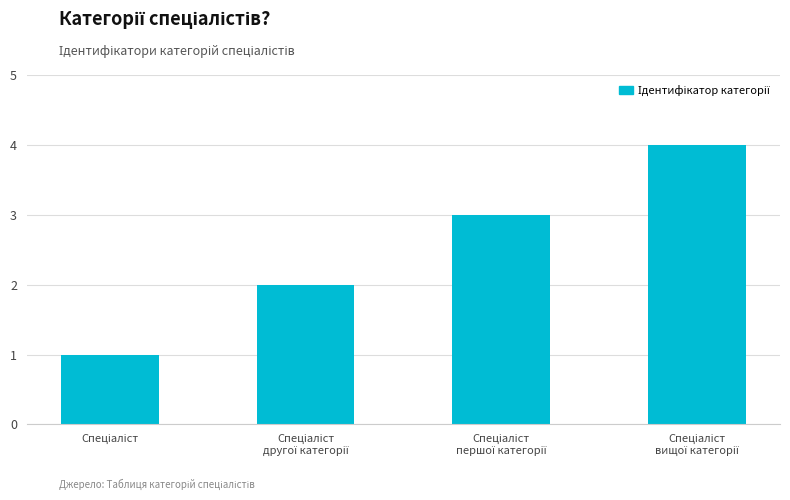

What is the difference between the maximum and minimum values?

3